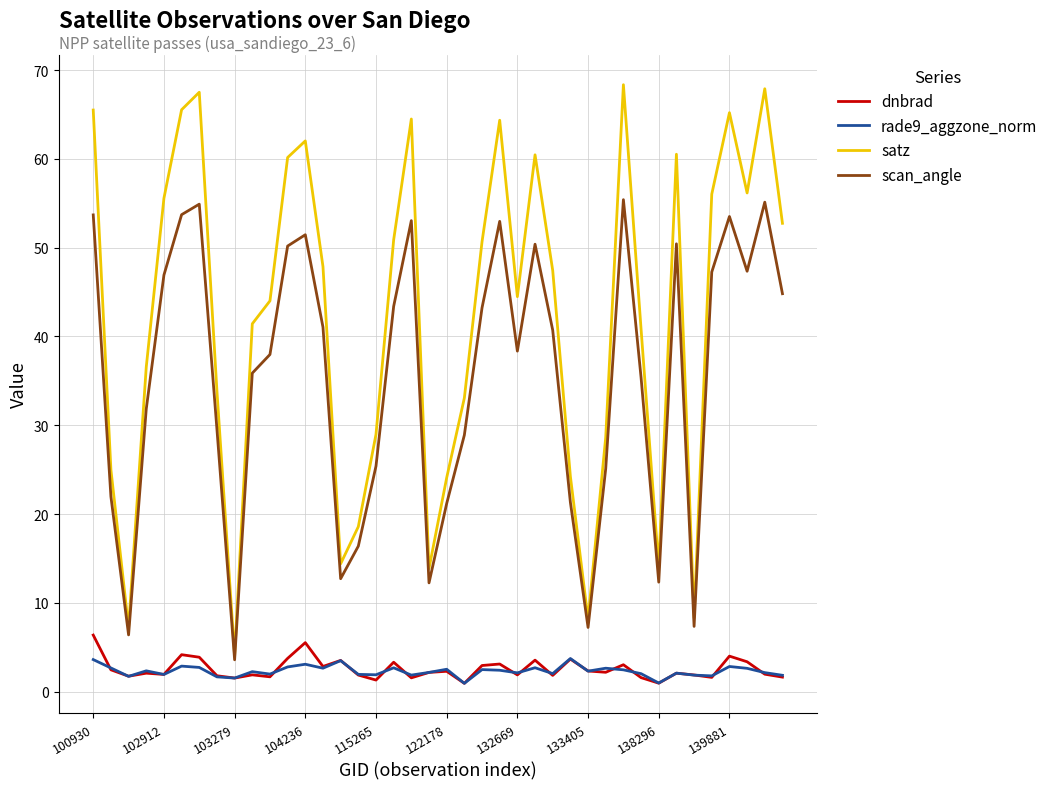

What is the highest value of the scan_angle series?

55.4